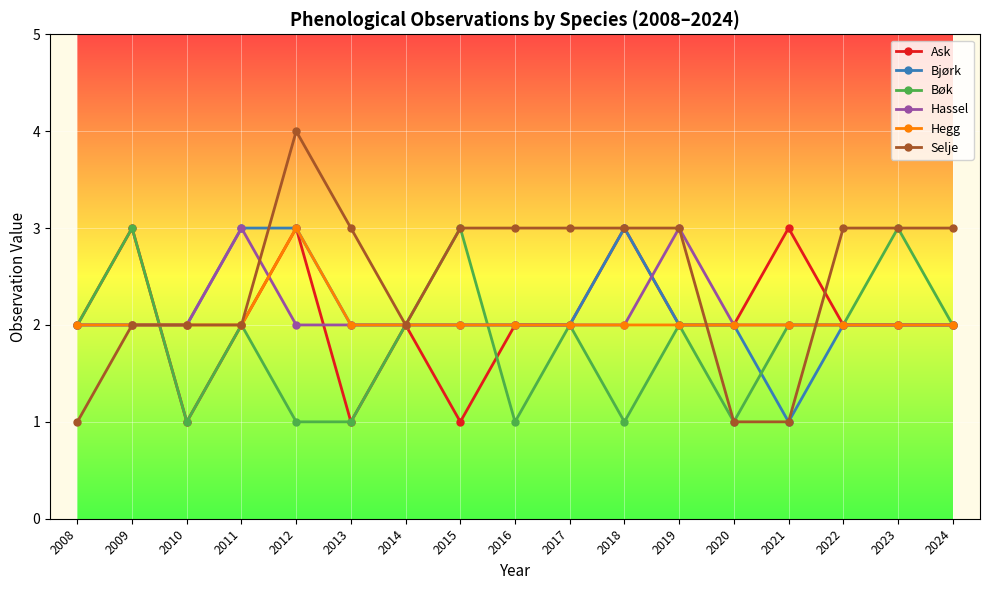

The Bjørk series shows 3 at 2010. True or false?

False